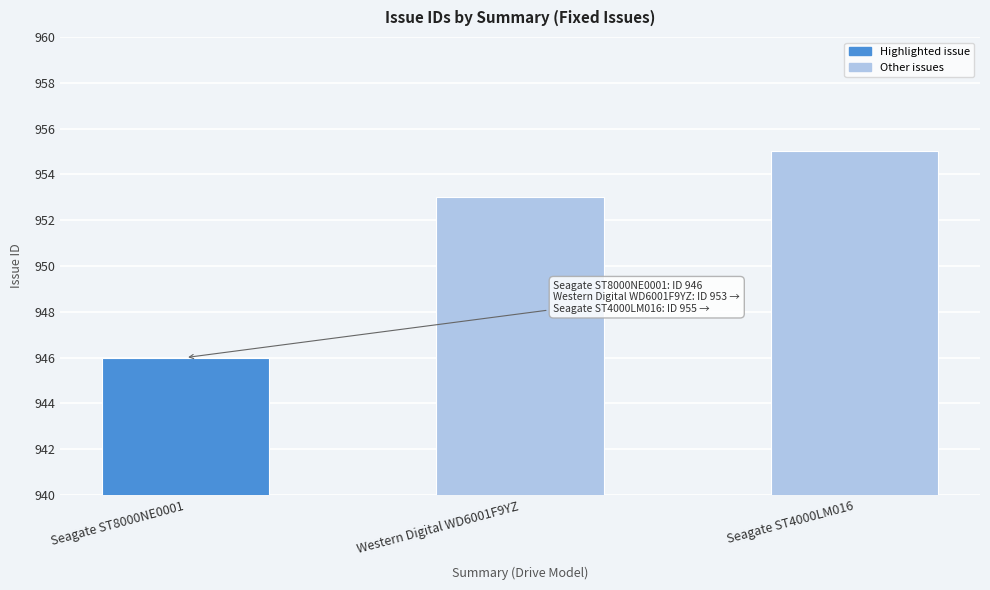

Reading left to right, extract all data points from this chart.

Seagate ST8000NE0001=946	Western Digital WD6001F9YZ=953	Seagate ST4000LM016=955